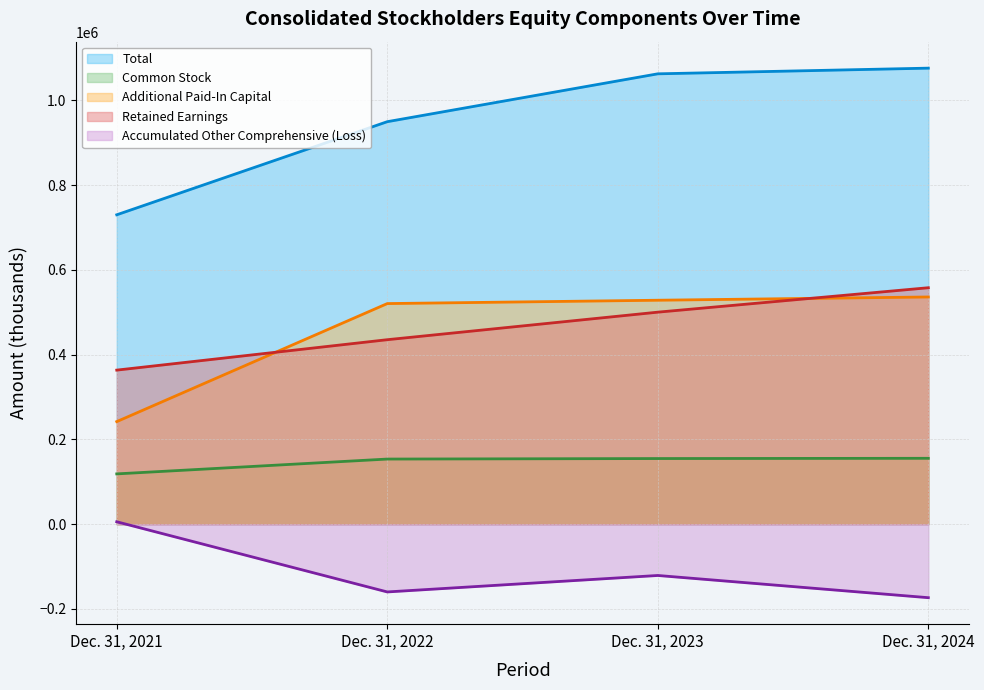

What is the sum of the Accumulated Other Comprehensive (Loss) values at Dec. 31, 2023 and Dec. 31, 2024?

-294468